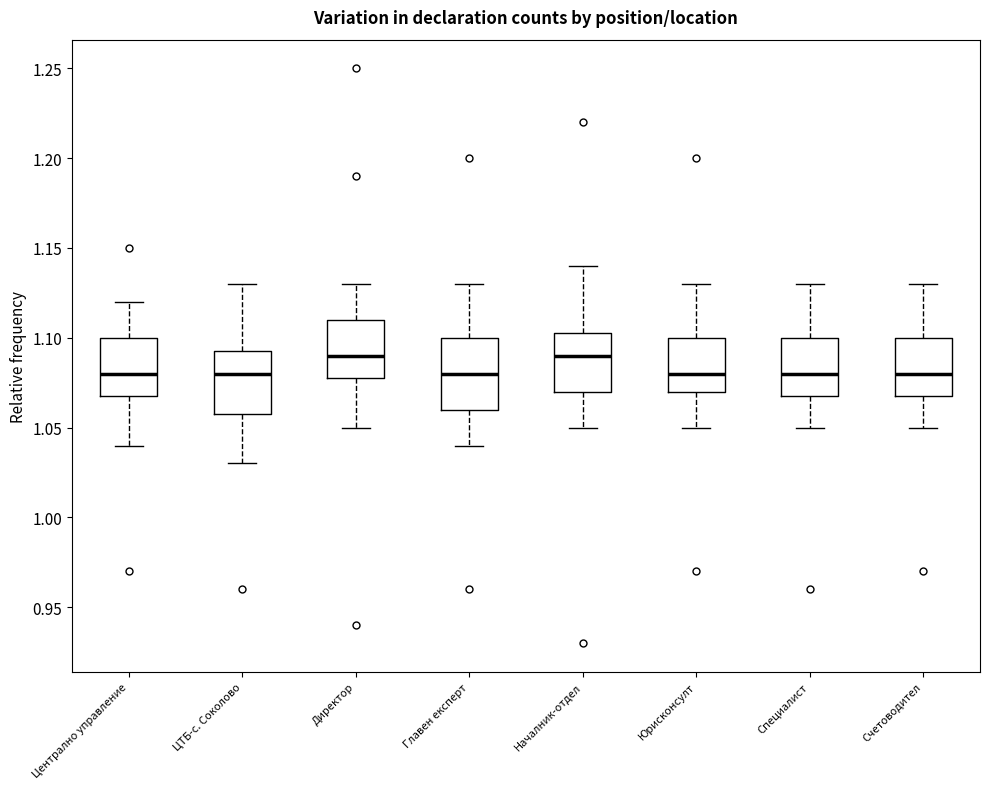

Reading left to right, read every box against the y-axis: the position of its median line, the range the box covers, and the ends of its whiskers. The values are not printed on the chart, so give them approximately, as read against the axis.

Централно управление: median 1.080, box 1.070 to 1.100, whiskers 1.040 to 1.120
ЦТБ-с. Соколово: median 1.080, box 1.060 to 1.095, whiskers 1.030 to 1.130
Директор: median 1.090, box 1.080 to 1.110, whiskers 1.050 to 1.130
Главен експерт: median 1.080, box 1.060 to 1.100, whiskers 1.040 to 1.130
Началник-отдел: median 1.090, box 1.070 to 1.105, whiskers 1.050 to 1.140
Юрисконсулт: median 1.080, box 1.070 to 1.100, whiskers 1.050 to 1.130
Специалист: median 1.080, box 1.070 to 1.100, whiskers 1.050 to 1.130
Счетоводител: median 1.080, box 1.070 to 1.100, whiskers 1.050 to 1.130